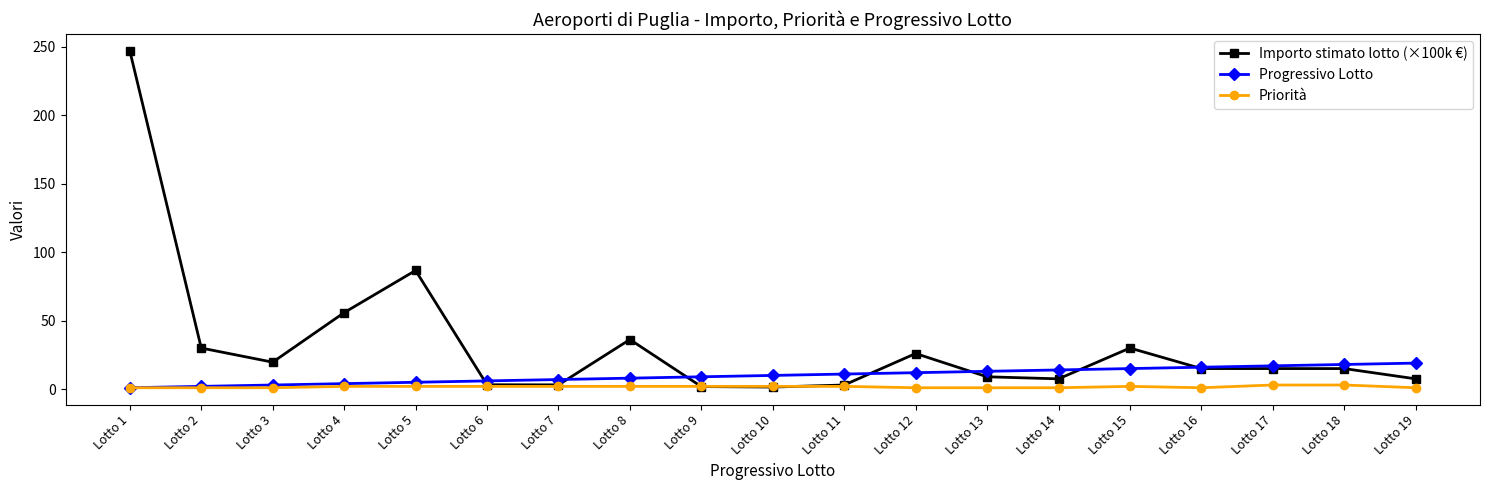

True or false: Importo stimato lotto (×100k €) has more than 2 points higher than both neighbors.

True